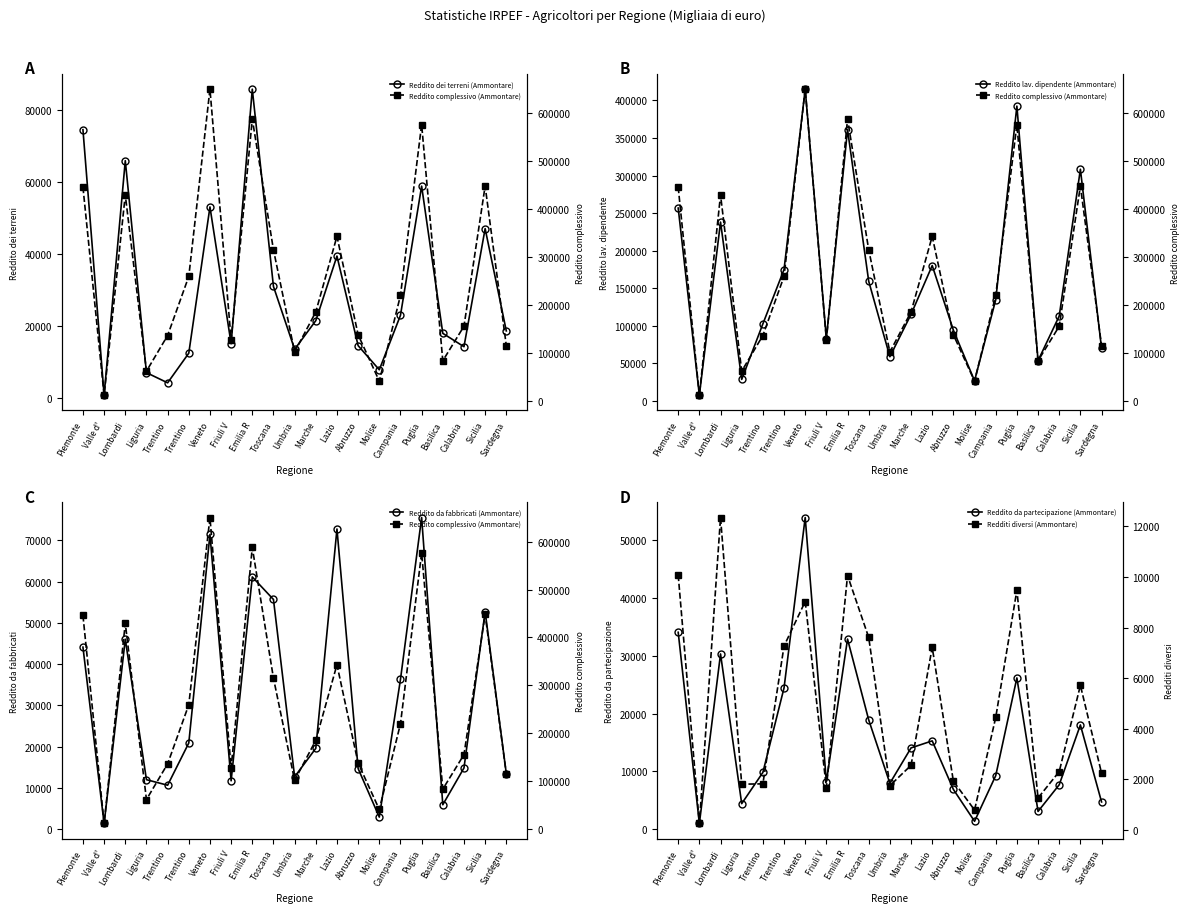

How many interior local peaks does the Redditi diversi (Ammontare) series have?

6